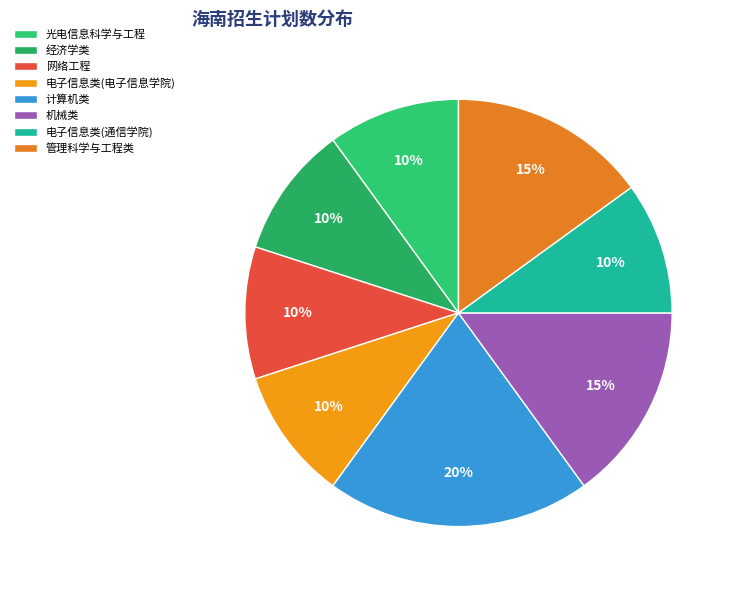

Which category has the smallest portion of the pie?

光电信息科学与工程